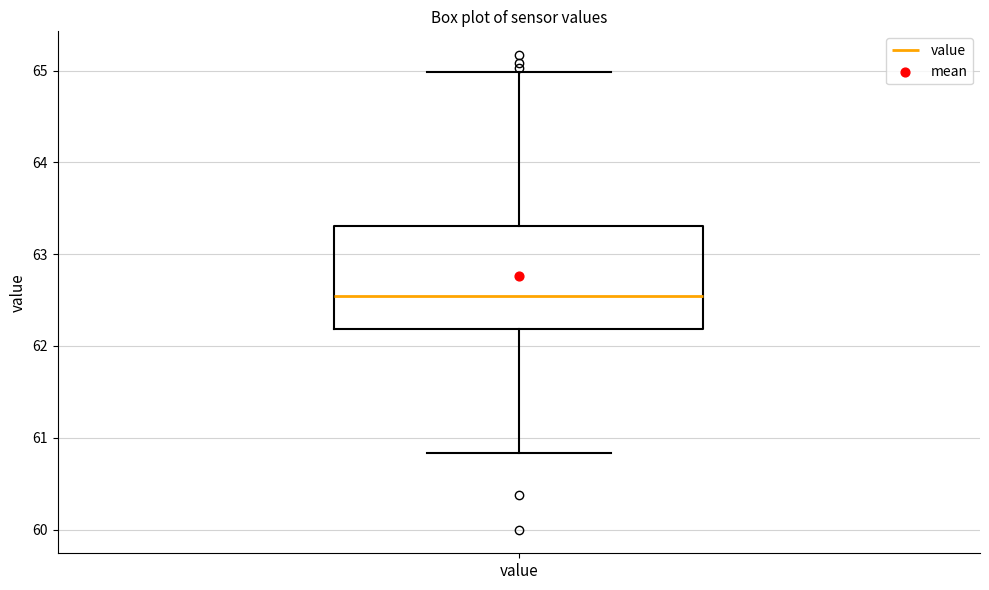

Read this box plot against the y-axis: the position of the median line, the range covered by the box, and the ends of both whiskers. The values are not printed on the chart, so give them approximately, as read against the axis.

median 62.5, box 62.2 to 63.3, whiskers 60.8 to 65.0